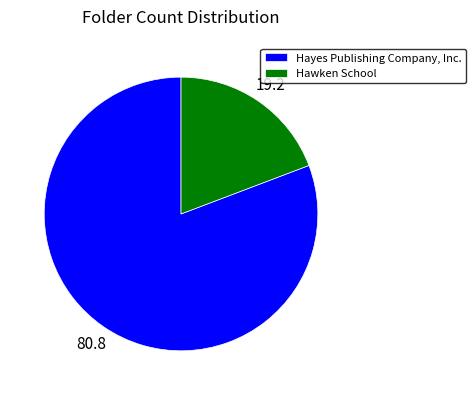

True or false: Hayes Publishing Company, Inc. accounts for 81% of the total.

True